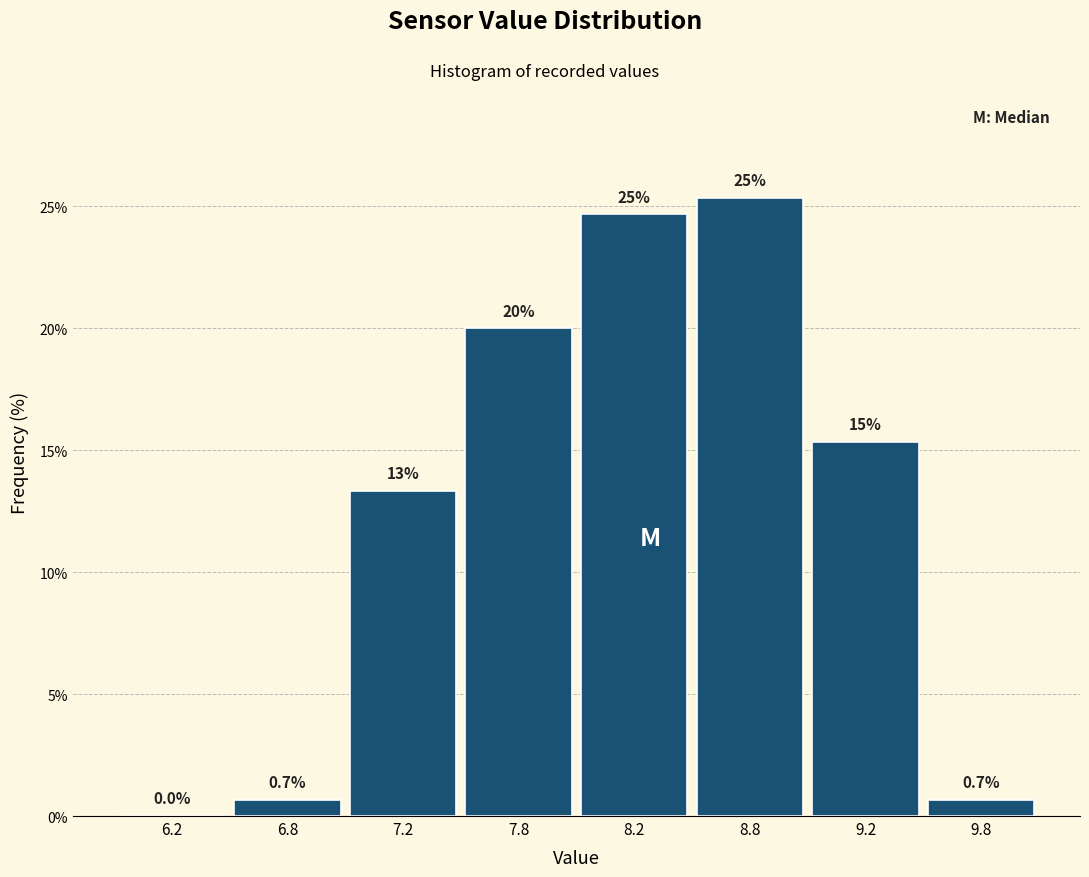

Reading left to right, list all the values displayed in this chart.

6.2=0.0	6.8=0.7	7.2=13.3	7.8=20.0	8.2=24.7	8.8=25.3	9.2=15.3	9.8=0.7